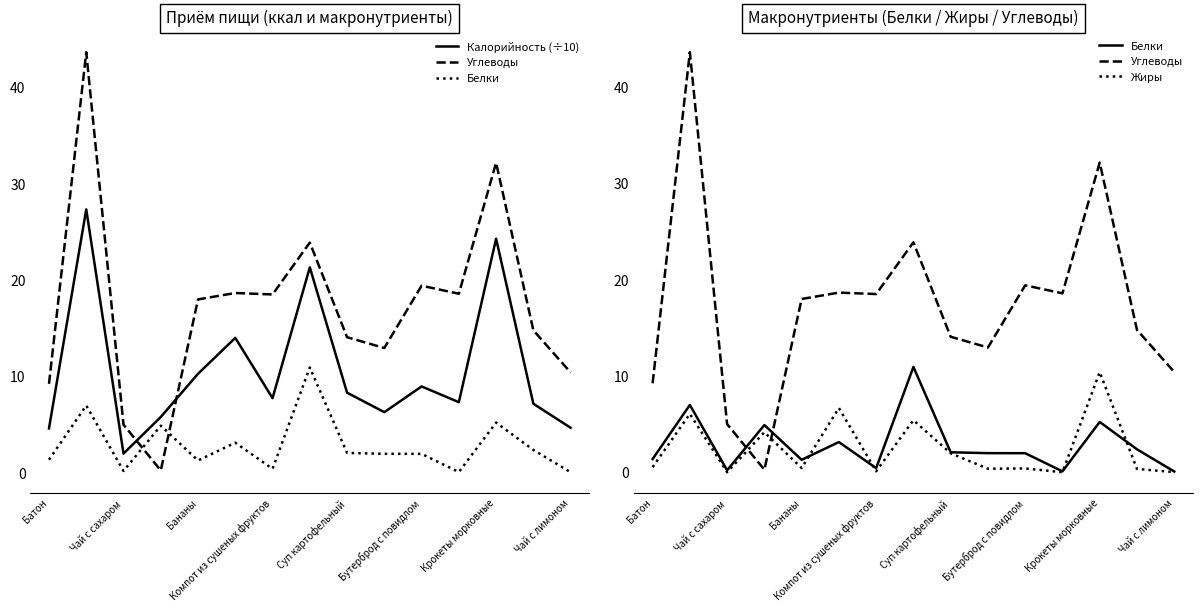

How many lines are shown in the chart?

4